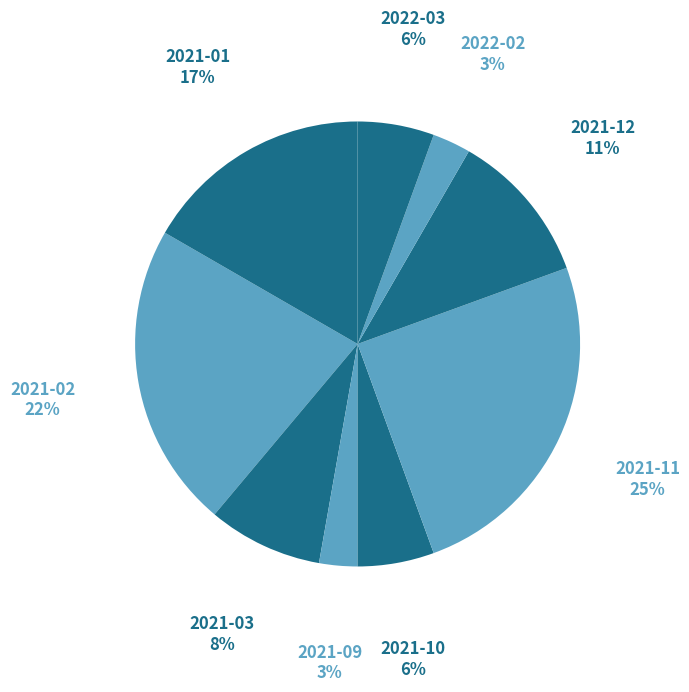

What is the largest slice in the pie chart?

2021-11